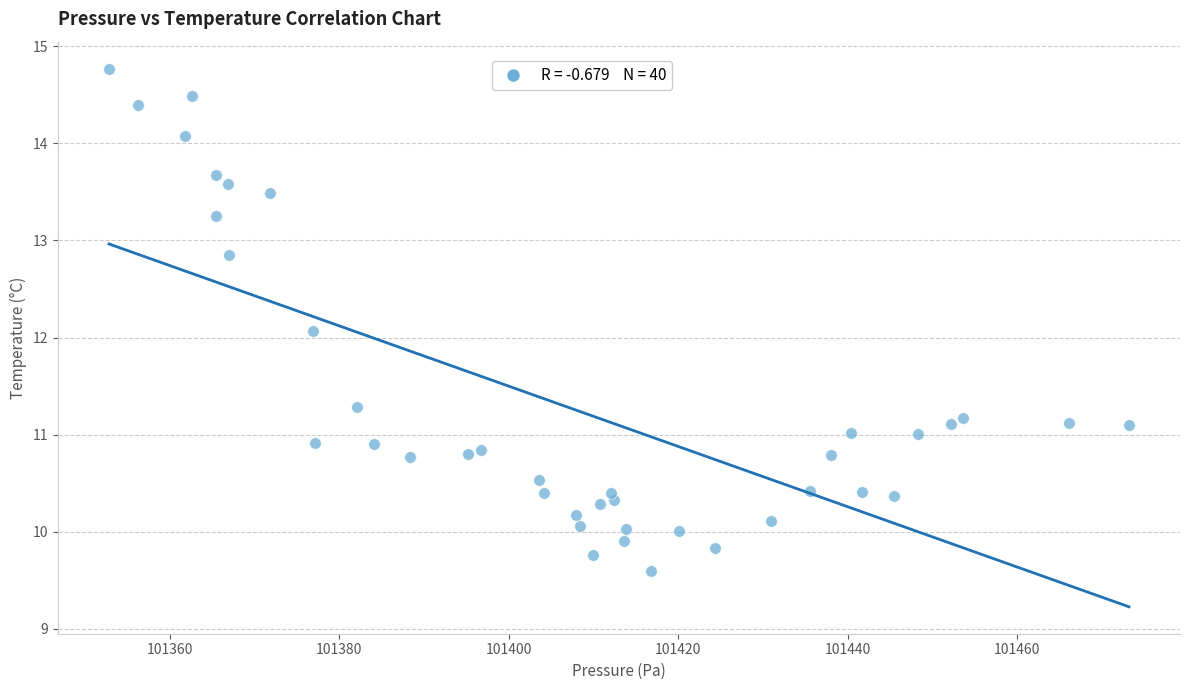

What is the range of Y values (max minus min)?

5.2